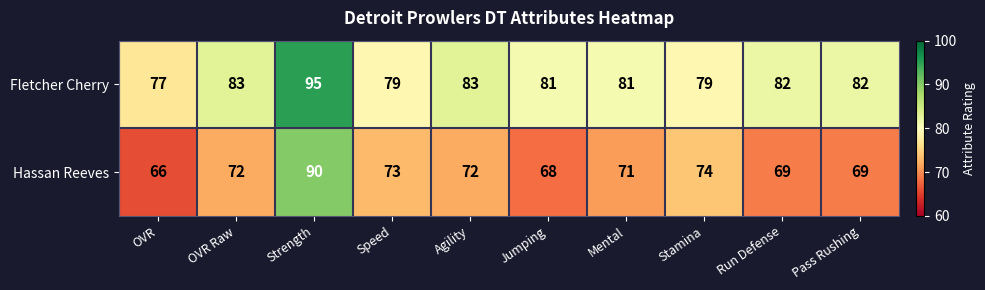

True or false: Fletcher Cherry has a value of 129 at Jumping.

False